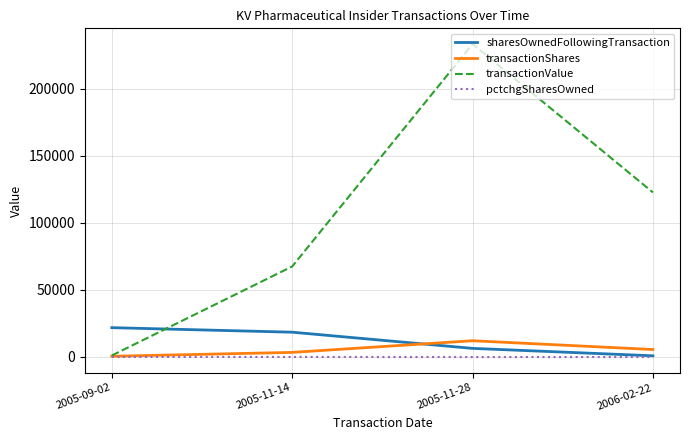

Between which two adjacent categories do sharesOwnedFollowingTransaction and transactionValue first intersect?

2005-09-02 and 2005-11-14